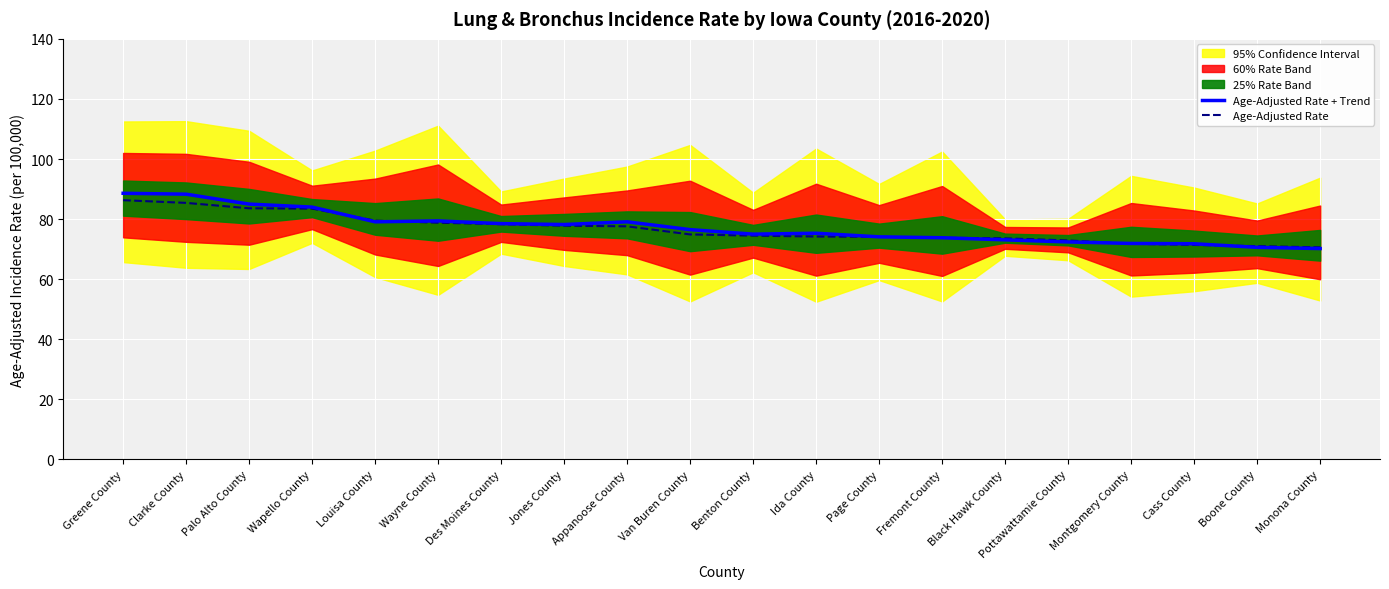

What is the approximate value of Age-Adjusted Rate at Palo Alto County?

83.6